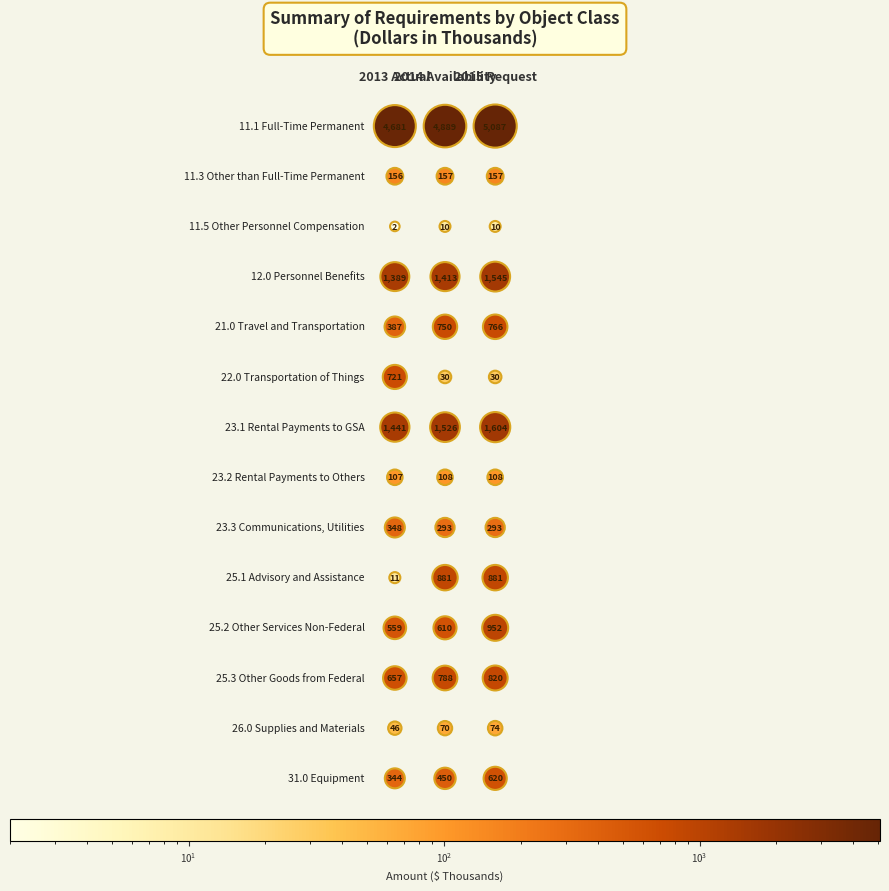

True or false: 25.3 Other Goods from Federal has a value of 788 at 1.

True